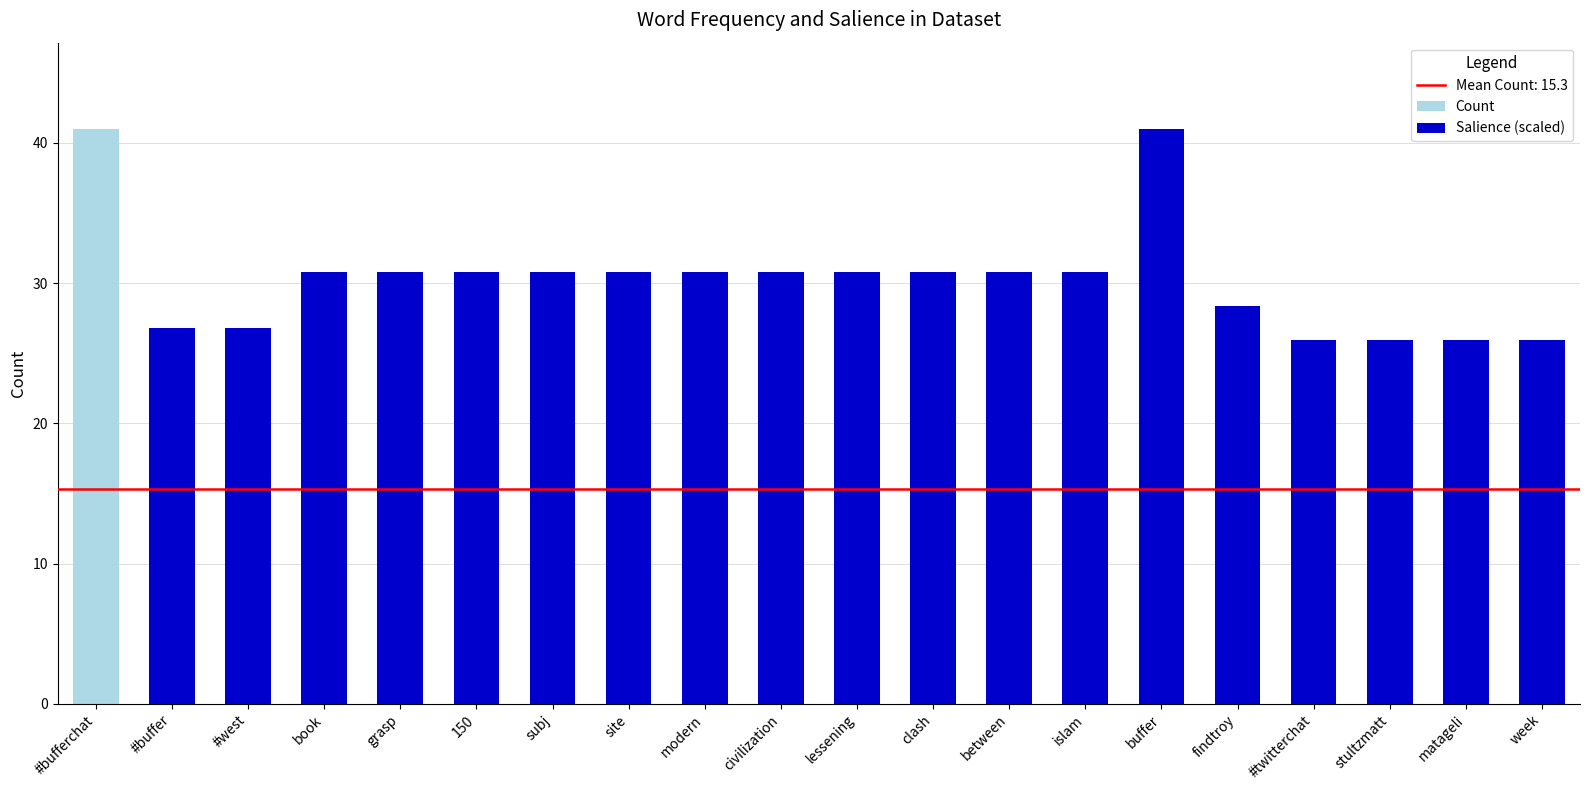

At which category does the chart reach its peak across all series?

#bufferchat